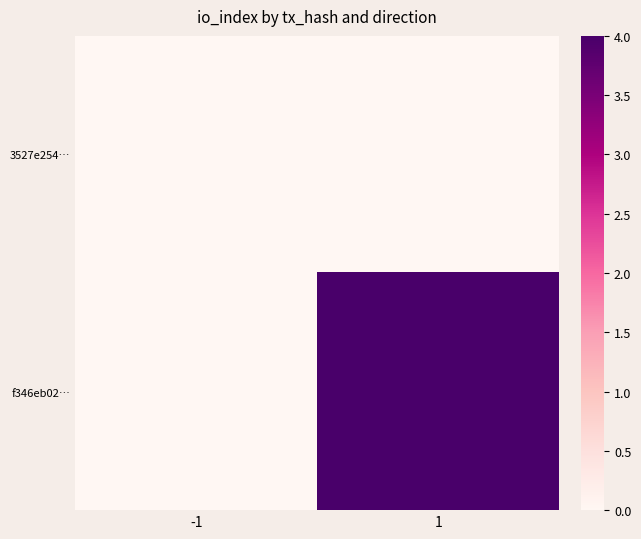

Which series has the widest spread of values?

f346eb02…